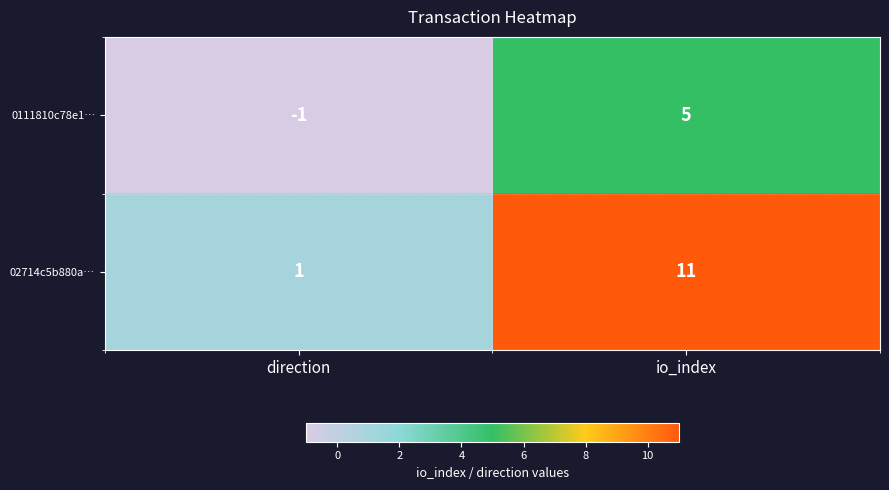

The 0111810c78e1… series shows 7 at io_index. True or false?

False